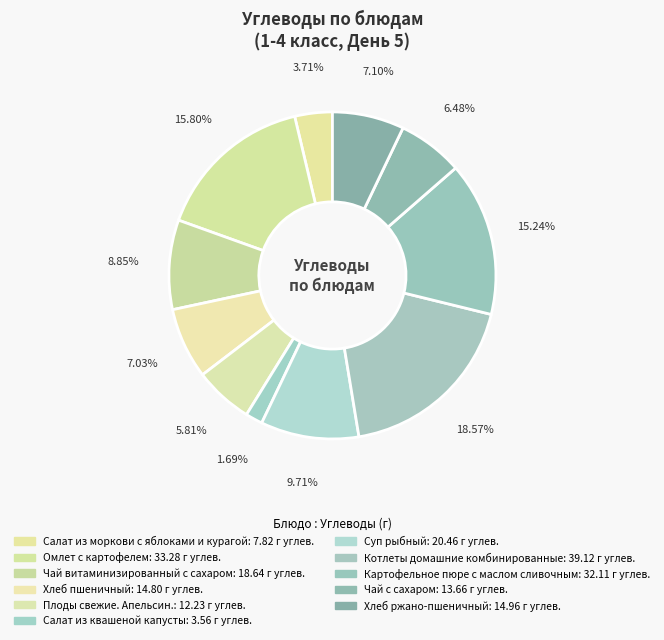

To the nearest percent, what is the difference between the largest and smallest slice percentages?

17%